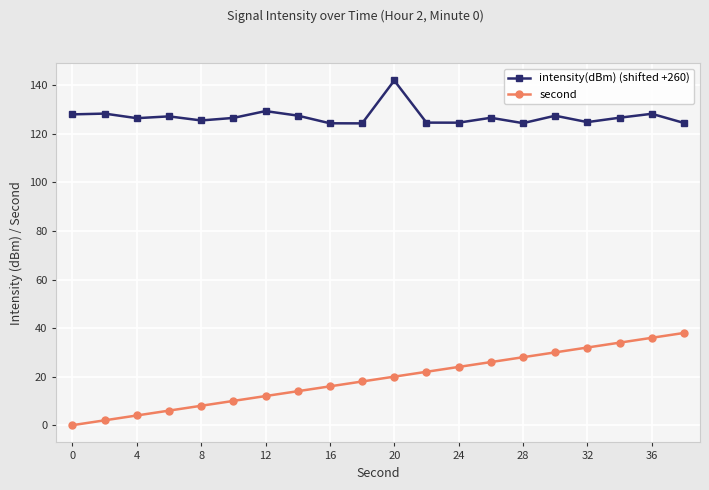

True or false: intensity(dBm) (shifted +260) and second intersect in this chart.

False